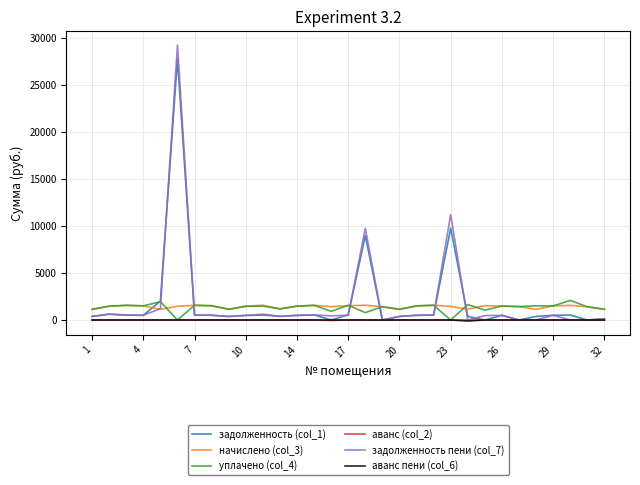

What is the greatest value displayed?

29231.7